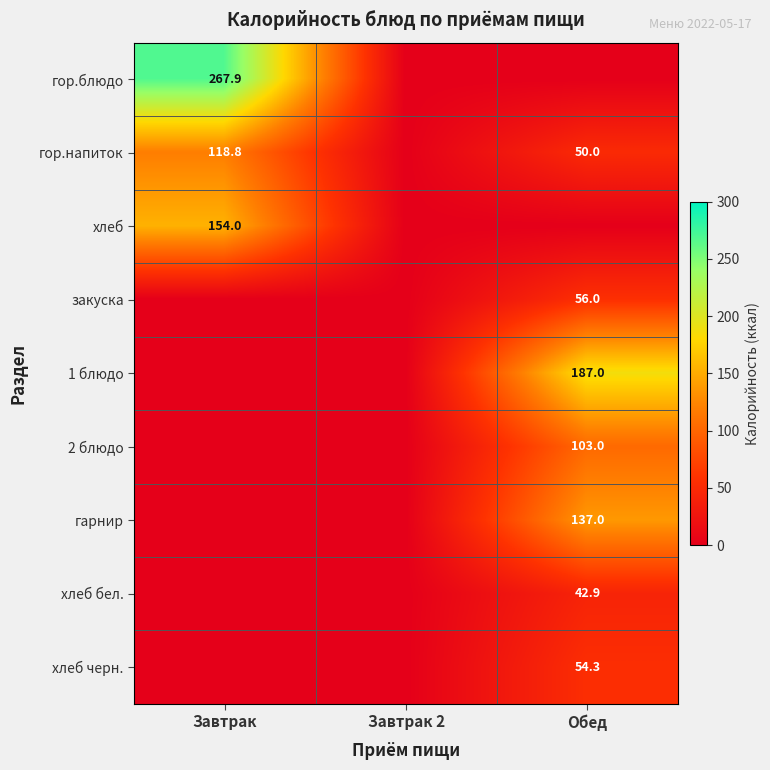

The value of 2 блюдо at Обед is 103.0. True or false?

True